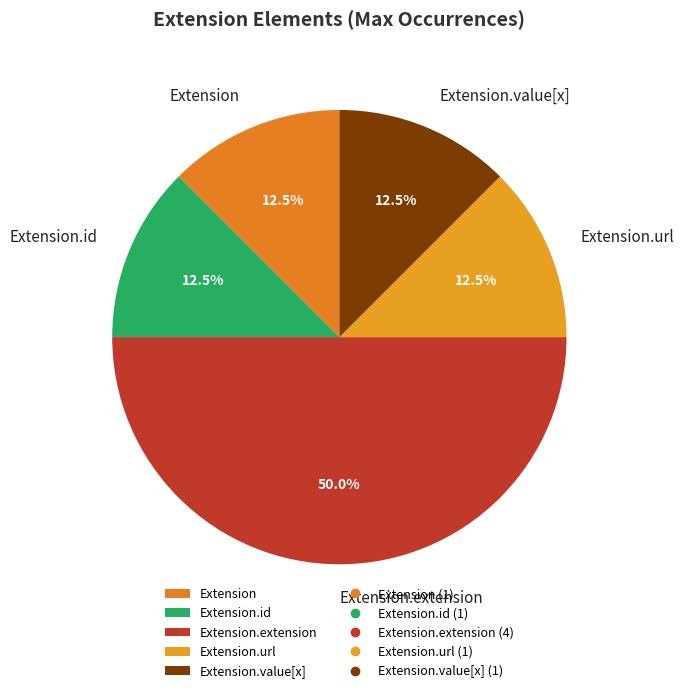

How many slices are in this pie chart?

5